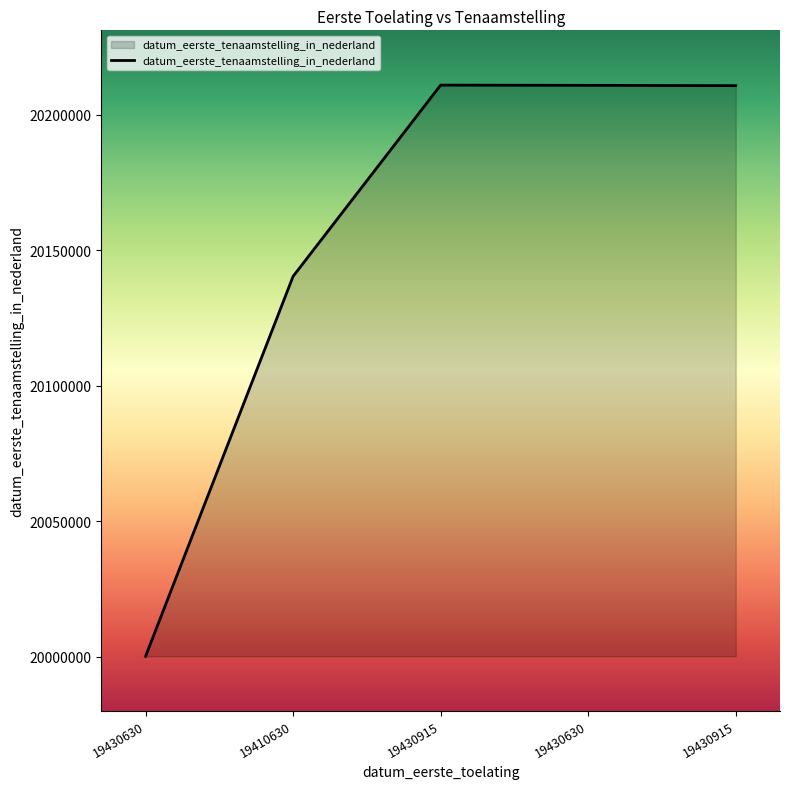

At which label does the data first exceed 20210802?

19430915